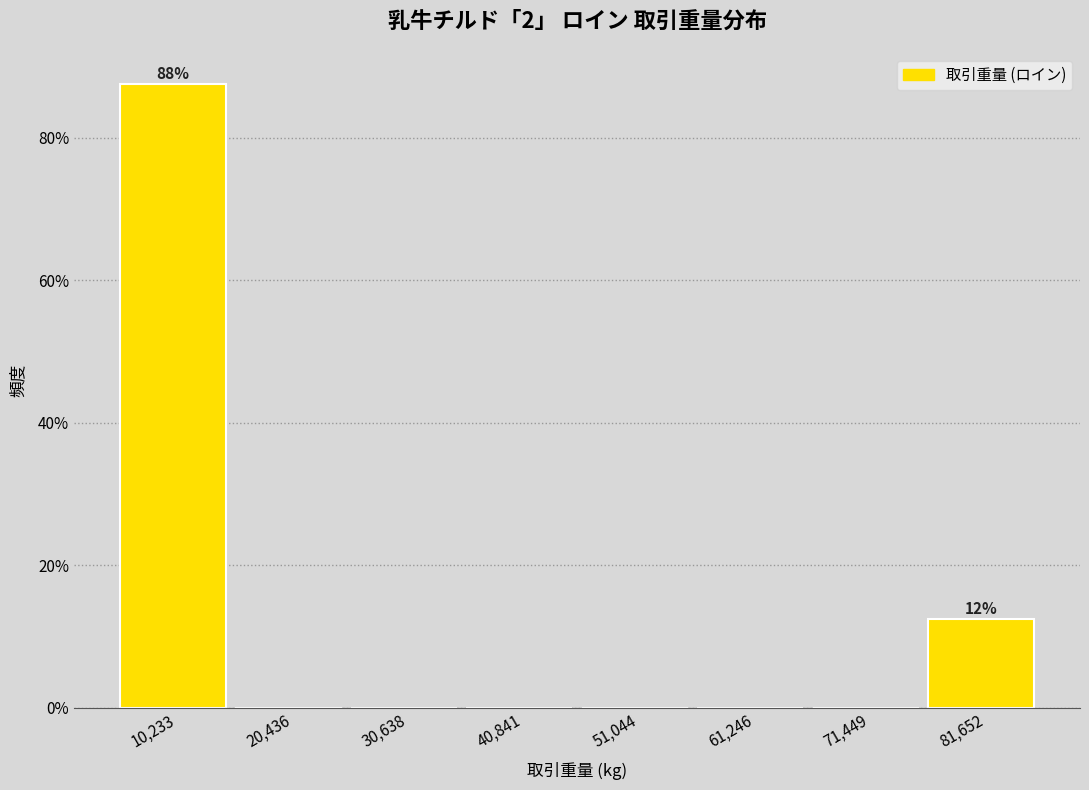

Which range on the x-axis has the tallest bar?

6000 to 16000